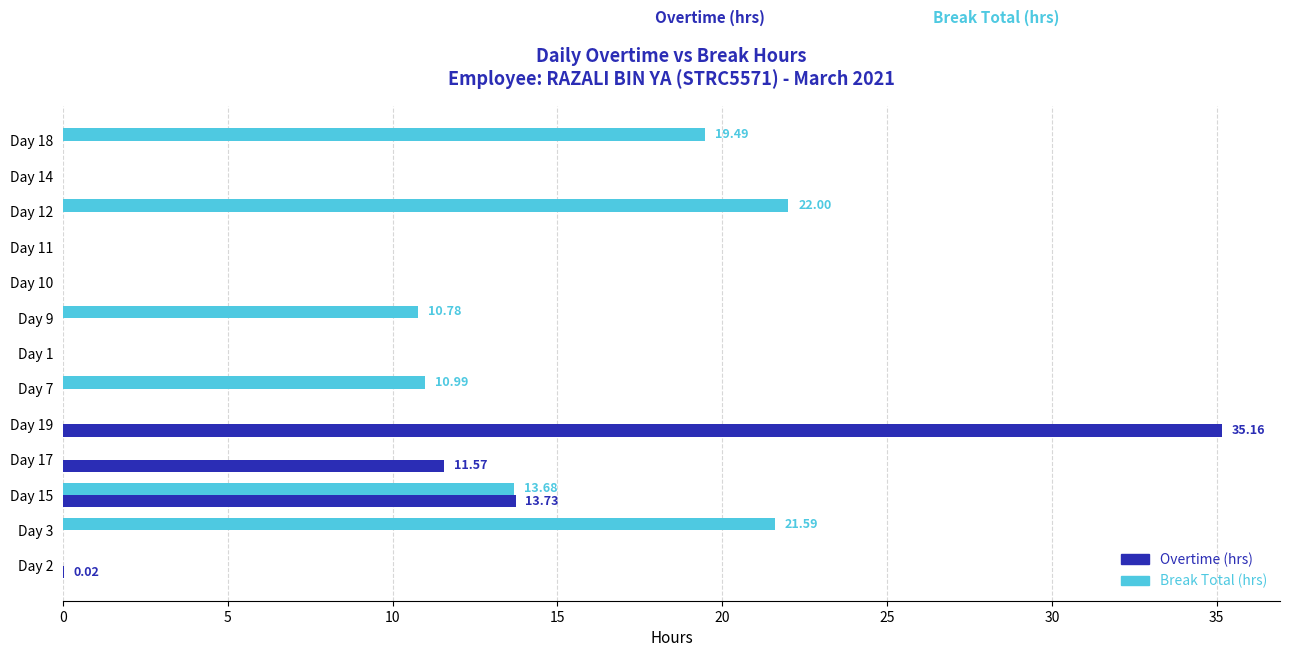

Which series has the widest spread of values?

Overtime (hrs)